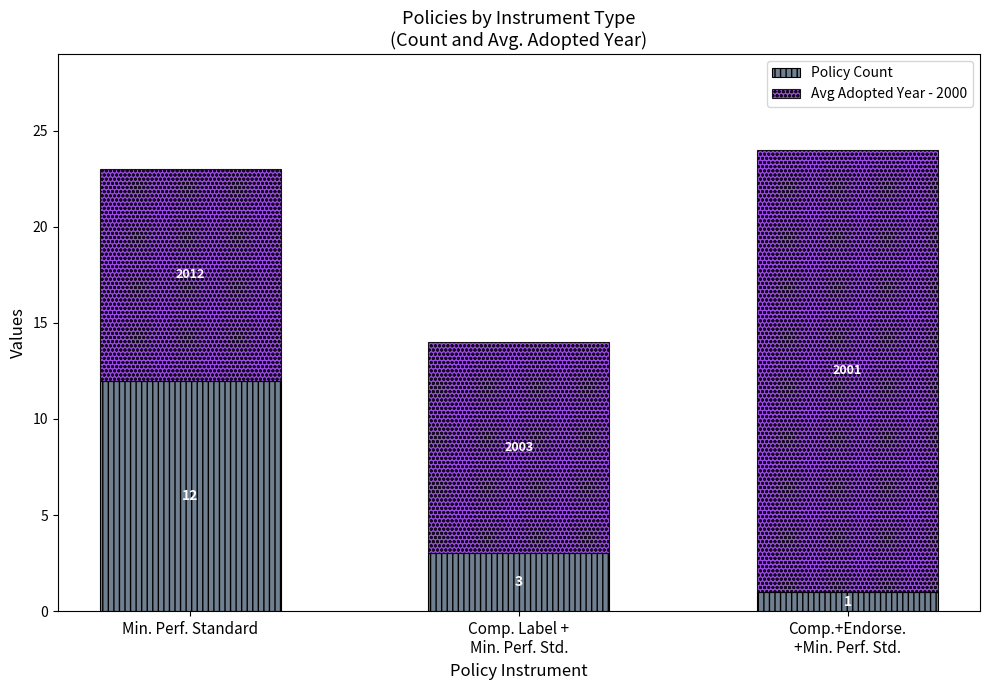

True or false: Policy Count has a value of 22 at Min. Perf. Standard.

False